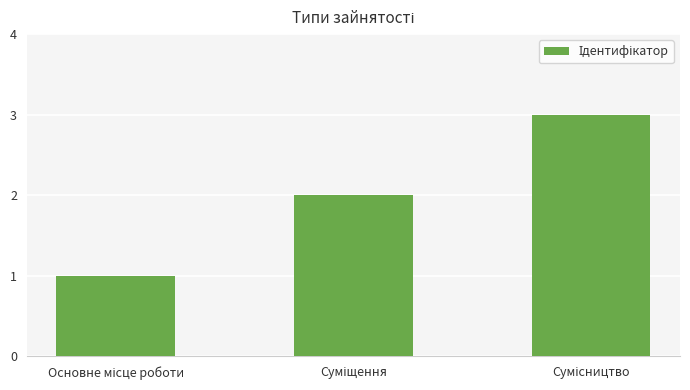

Count the values in the range 1 to 3.

3